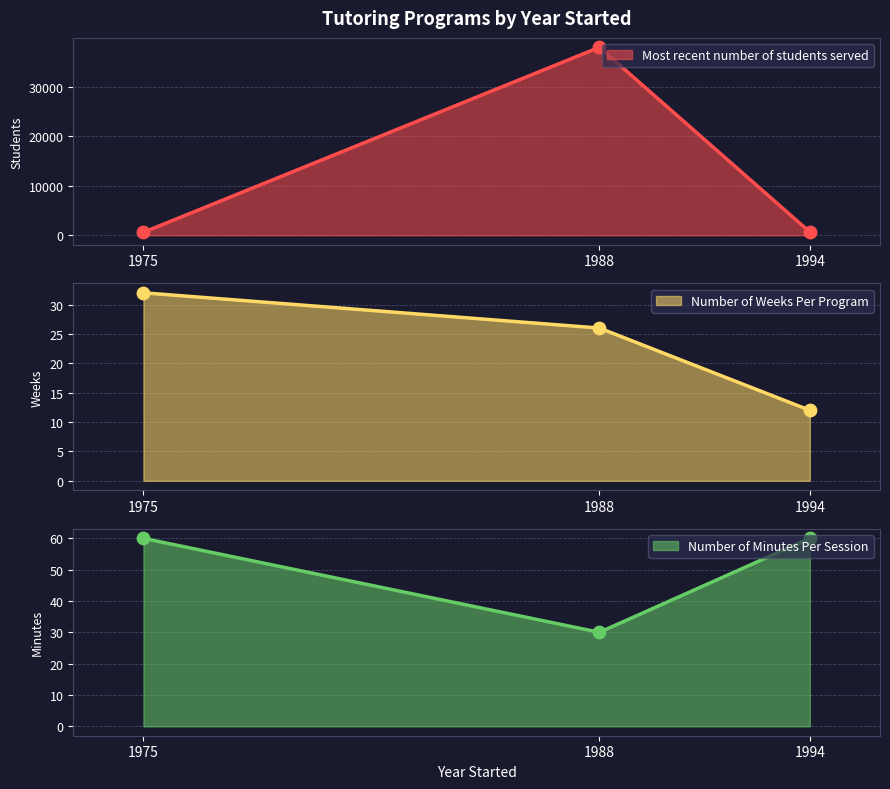

Which series has the widest spread of Y values?

Most recent number of students served